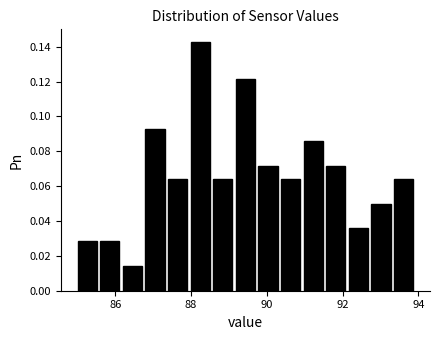

Read against the x-axis, roughly where is the centre of the tallest bar?

88.2